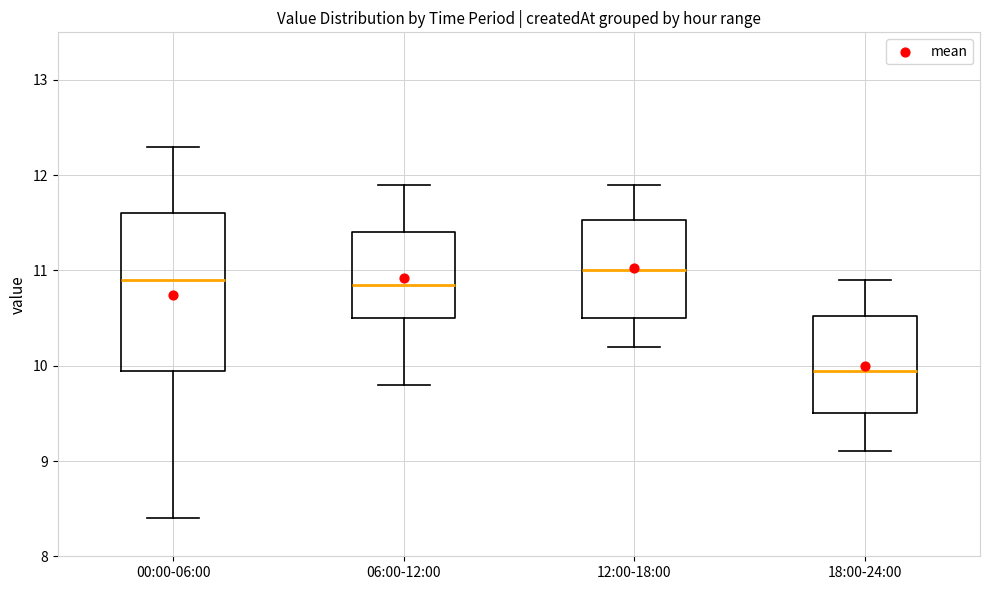

Reading left to right, transcribe this box plot: for each box, give where its median line is, the range the box spans, and where its two whiskers end, as read against the y-axis. The values are not printed on the chart, so give them approximately, as read against the axis.

00:00-06:00: median 10.9, box 10.0 to 11.6, whiskers 8.4 to 12.3
06:00-12:00: median 10.9, box 10.5 to 11.4, whiskers 9.8 to 11.9
12:00-18:00: median 11.0, box 10.5 to 11.5, whiskers 10.2 to 11.9
18:00-24:00: median 10.0, box 9.5 to 10.5, whiskers 9.1 to 10.9